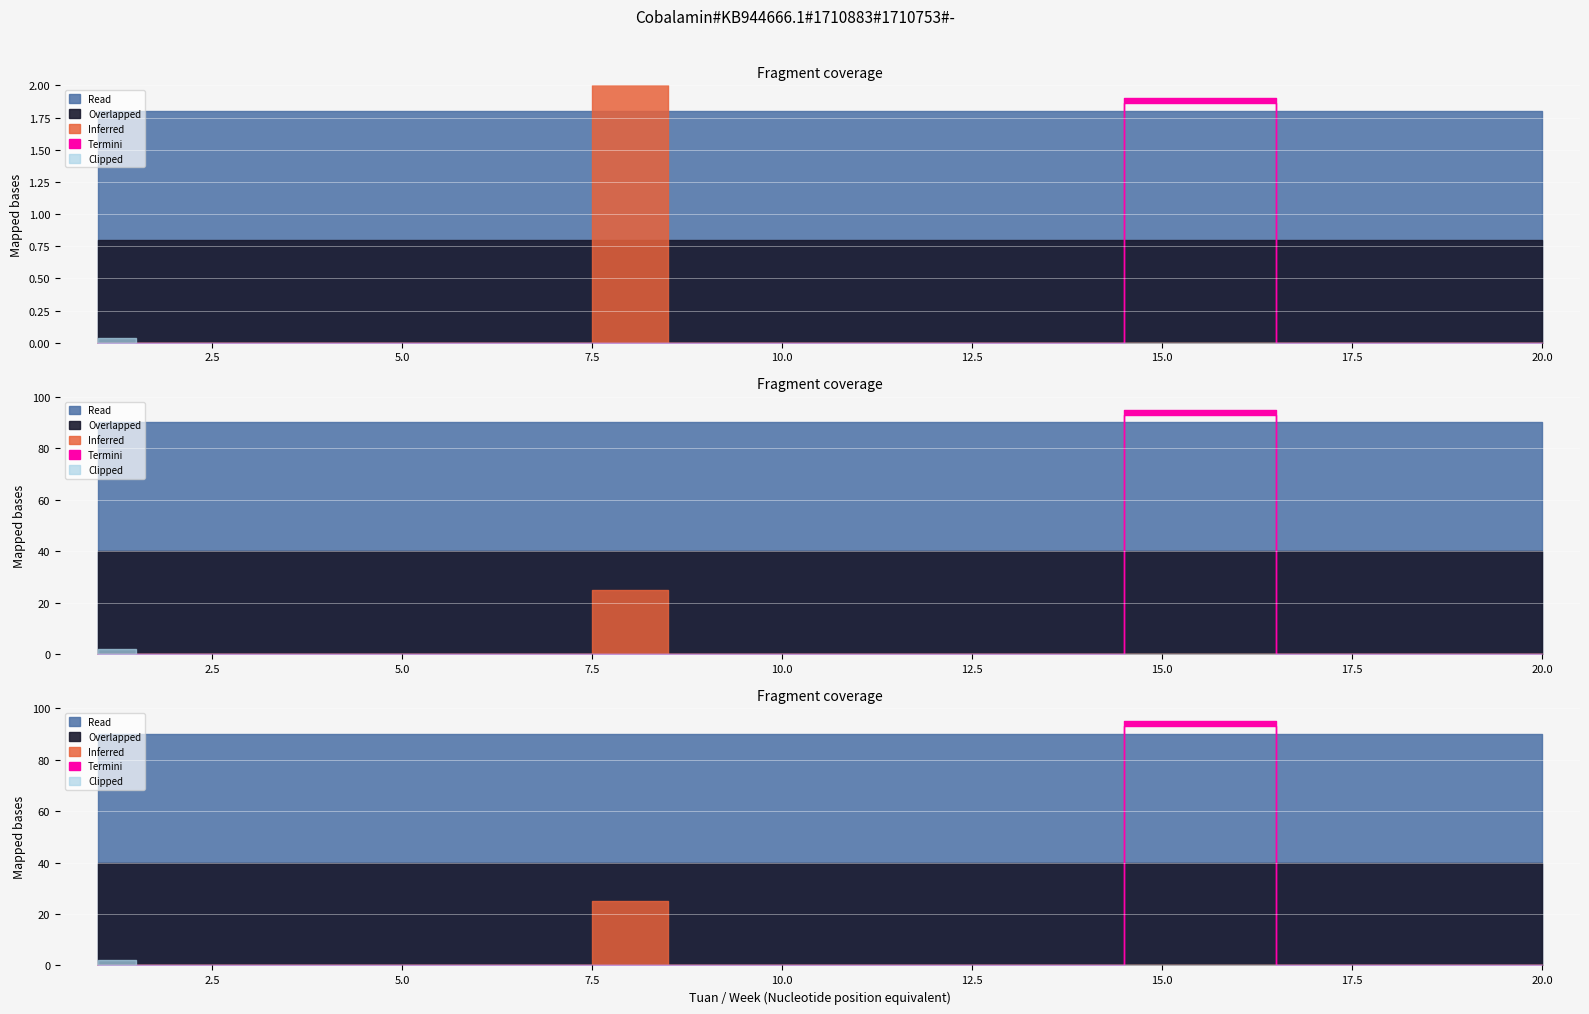

Between 13 and 5, which is larger?

13